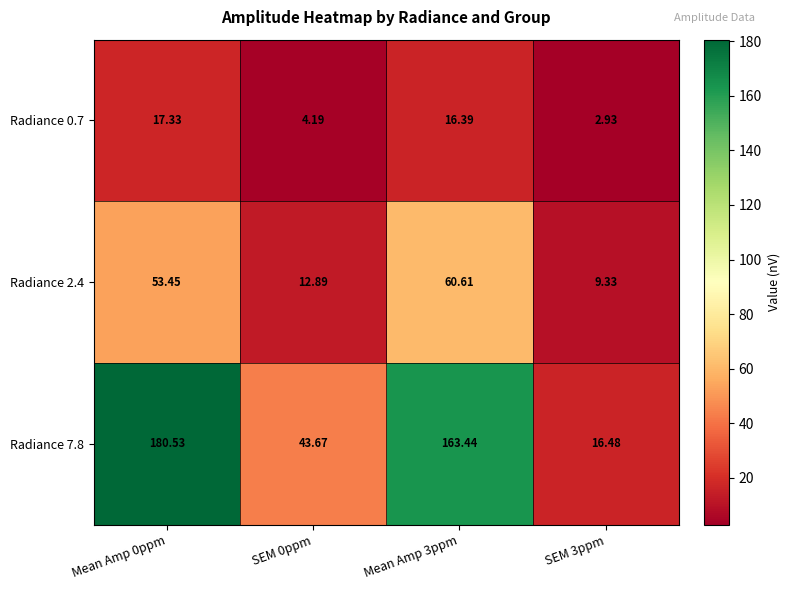

Which category has the highest value across all series?

Mean Amp 0ppm